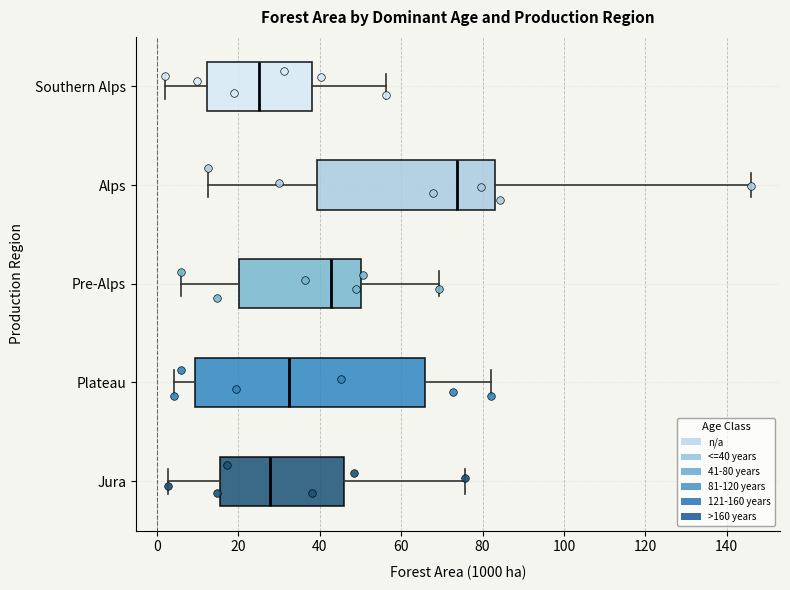

Which box has the furthest to the left median line?

Southern Alps